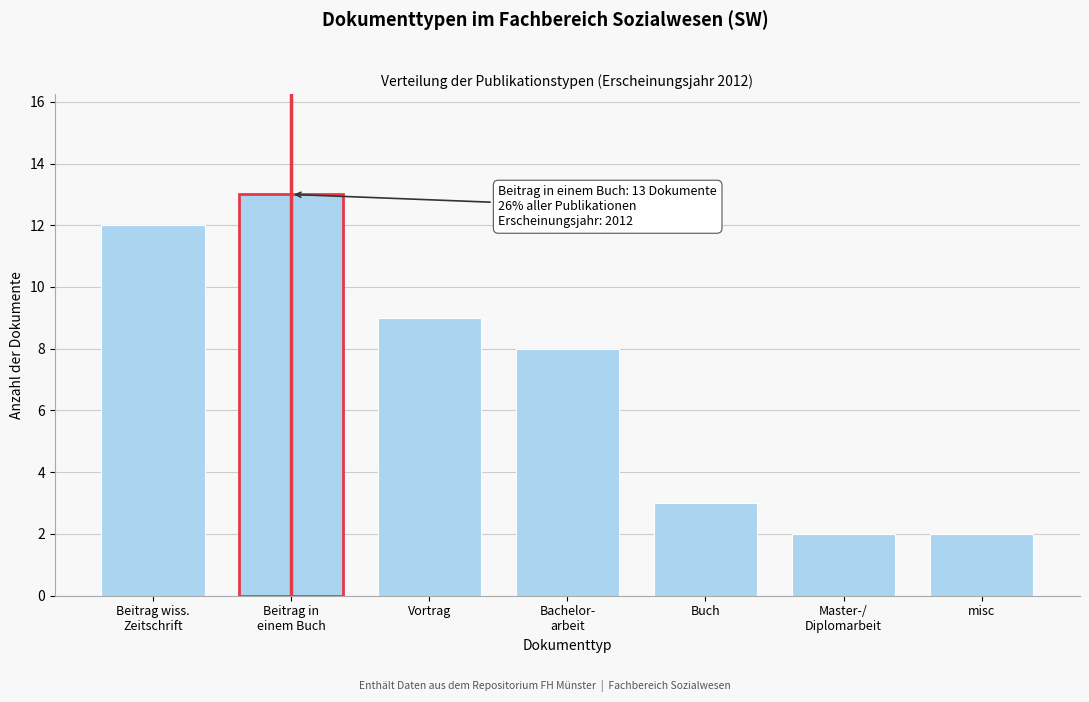

Reading left to right, list all the values displayed in this chart.

12	13	9	8	3	2	2